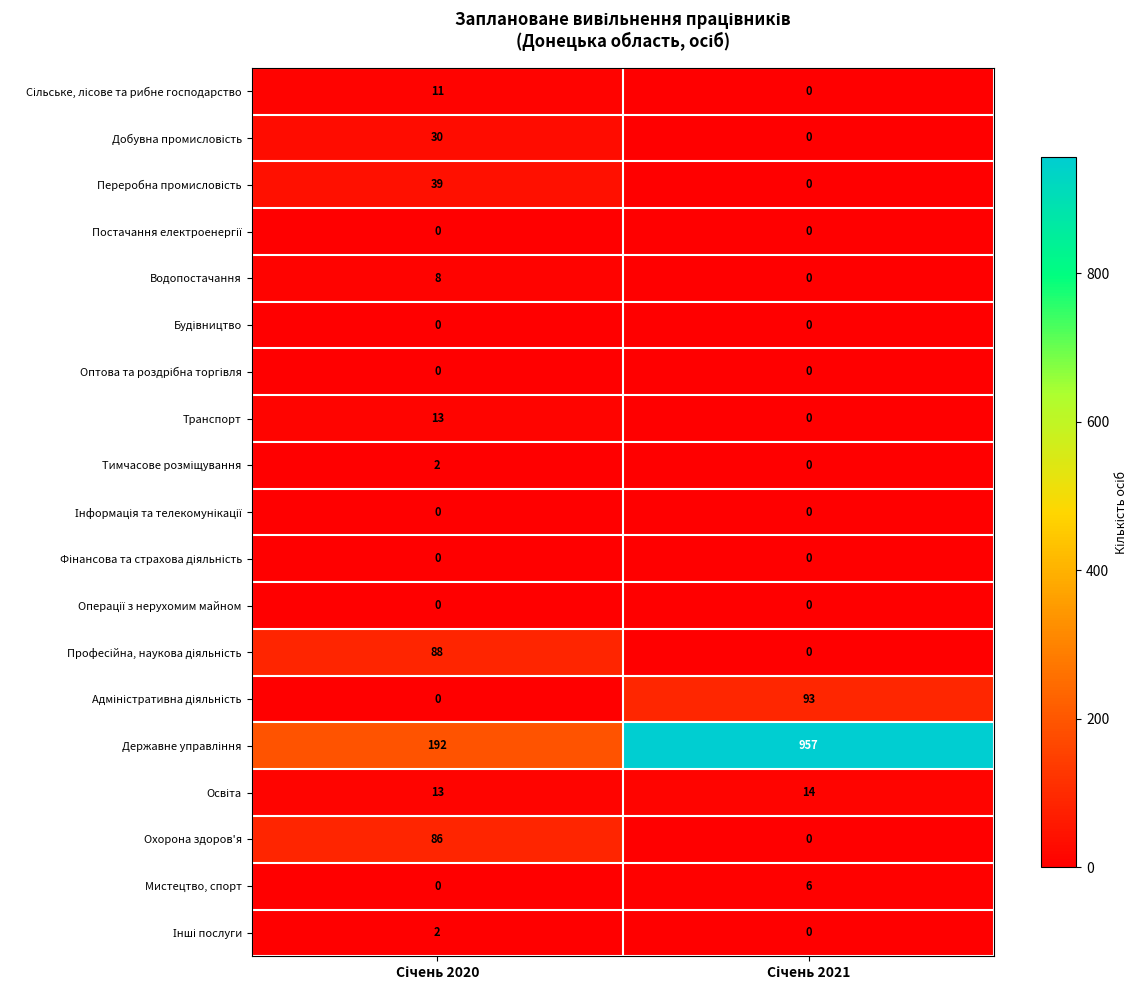

How many series are shown in this chart?

19